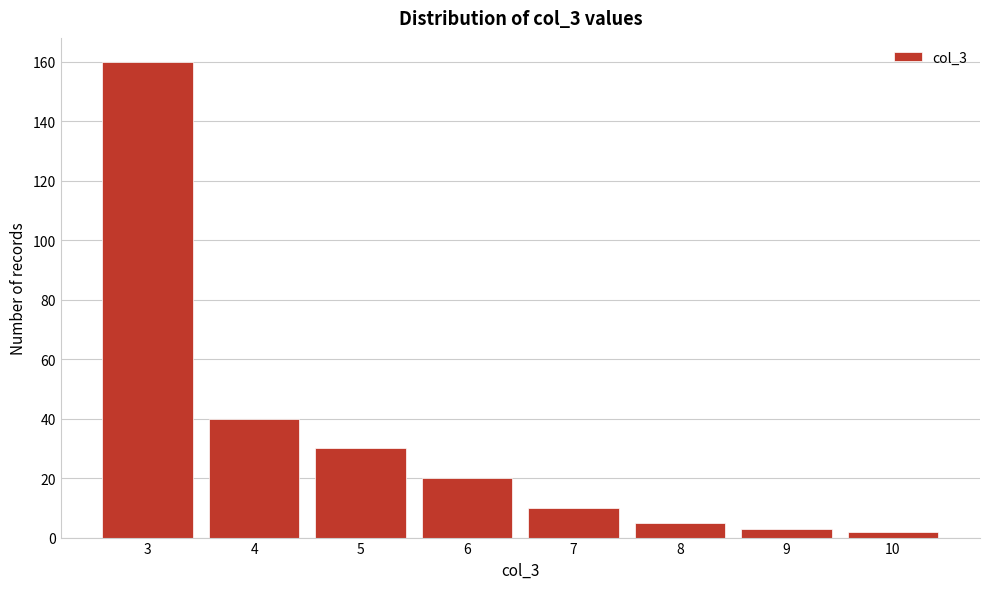

Reading left to right, transcribe all the data shown in this chart.

160	40	30	20	10	5	3	2